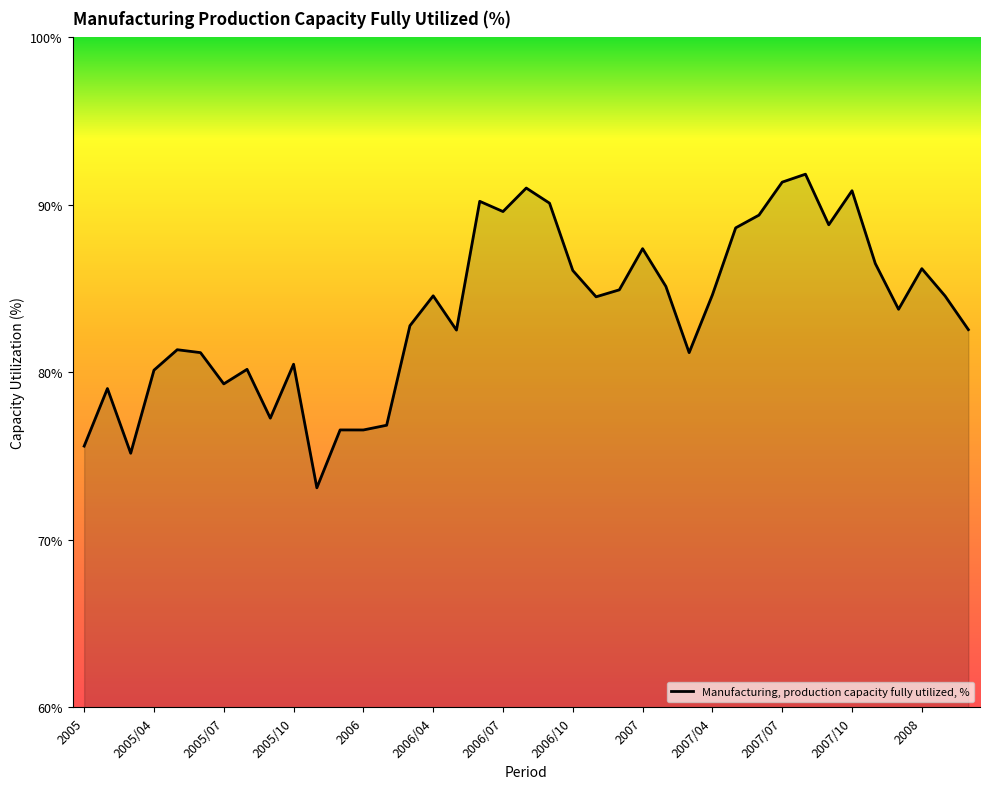

How many lines are shown in the chart?

1